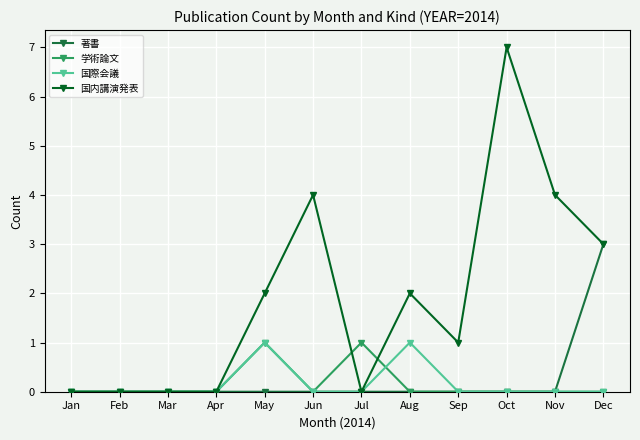

Is it true that 国際会議 equals 0 at Jul?

True